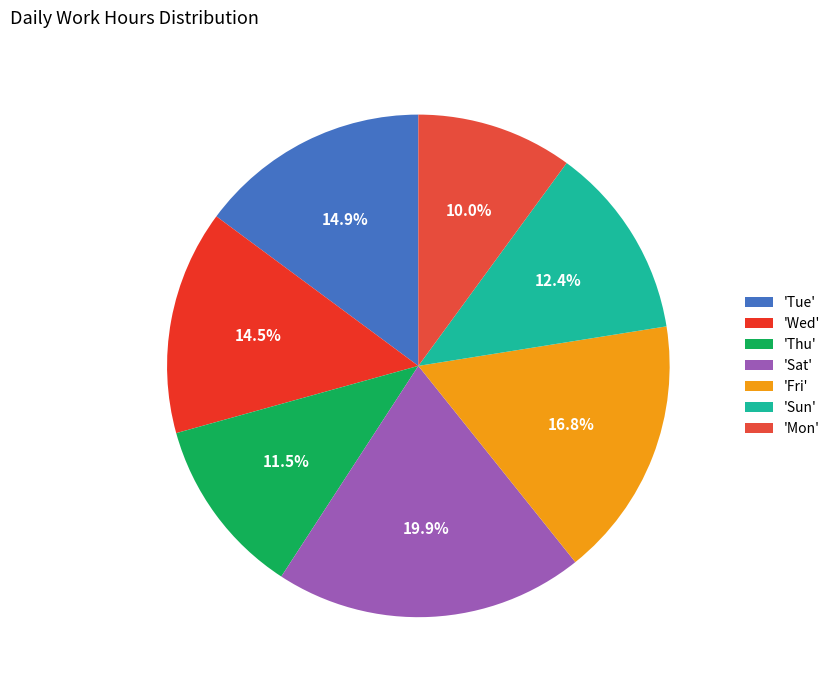

How many segments does this pie chart have?

7